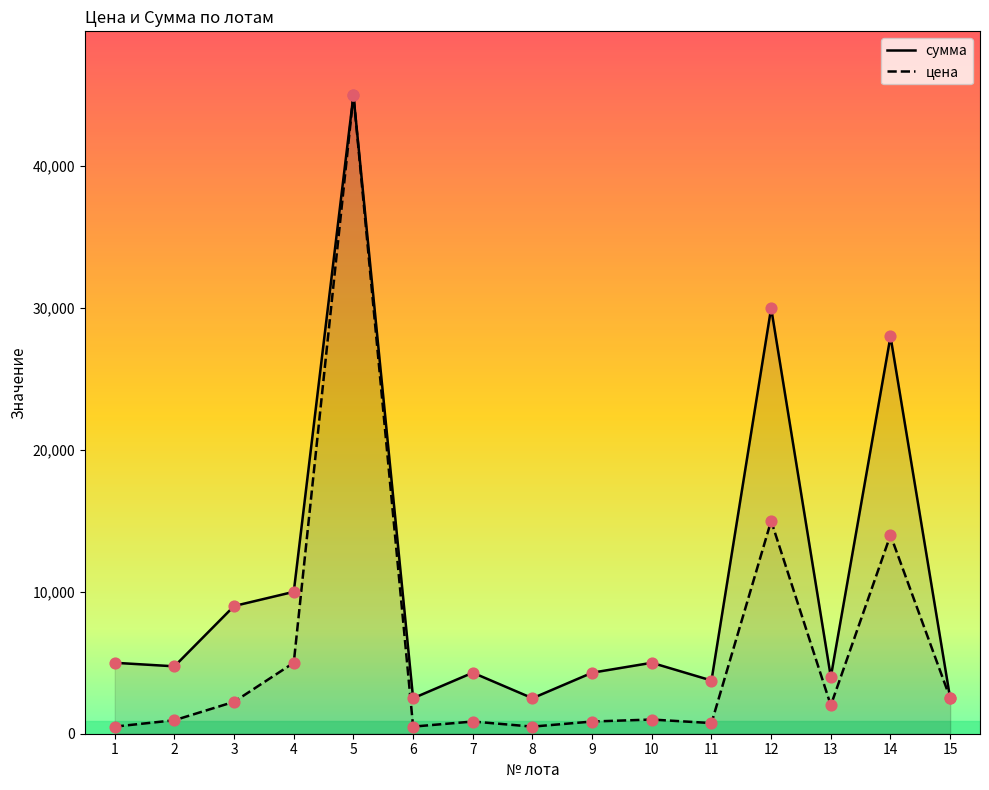

Which series contains the highest Y value?

цена